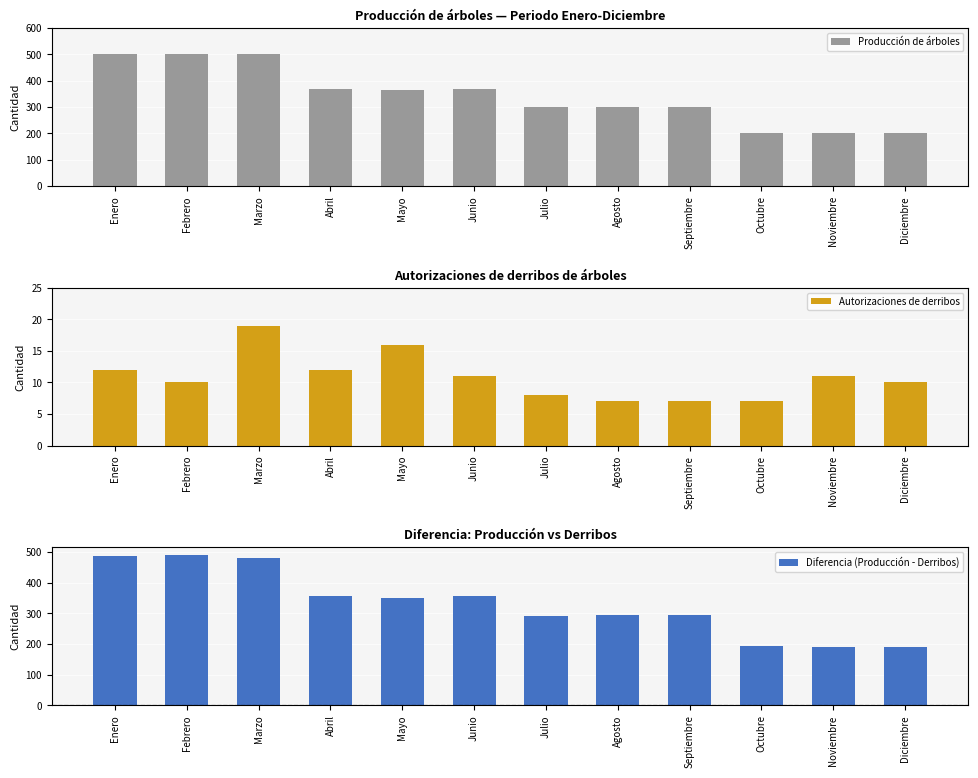

The Diferencia (Producción - Derribos) series shows 199 at Julio. True or false?

False